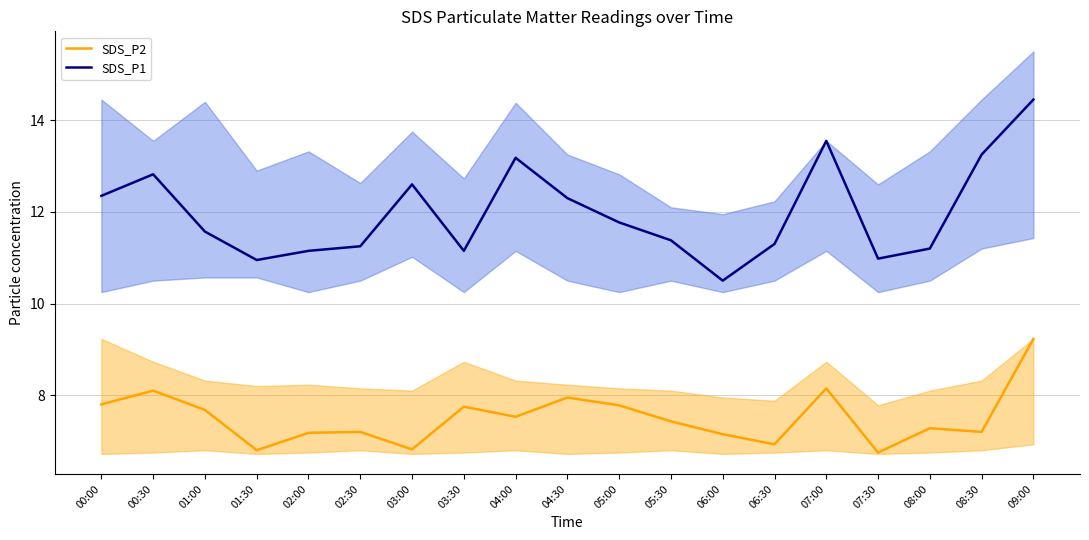

Between 01:00 and 07:30, which is larger?

01:00